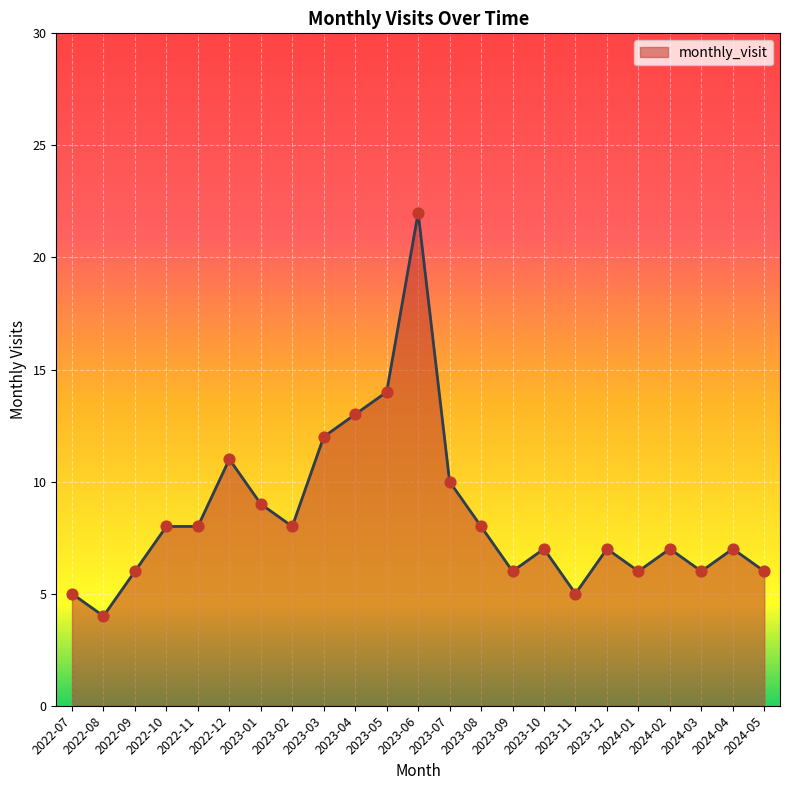

Between 2023-06 and 2022-10, which is larger?

2023-06